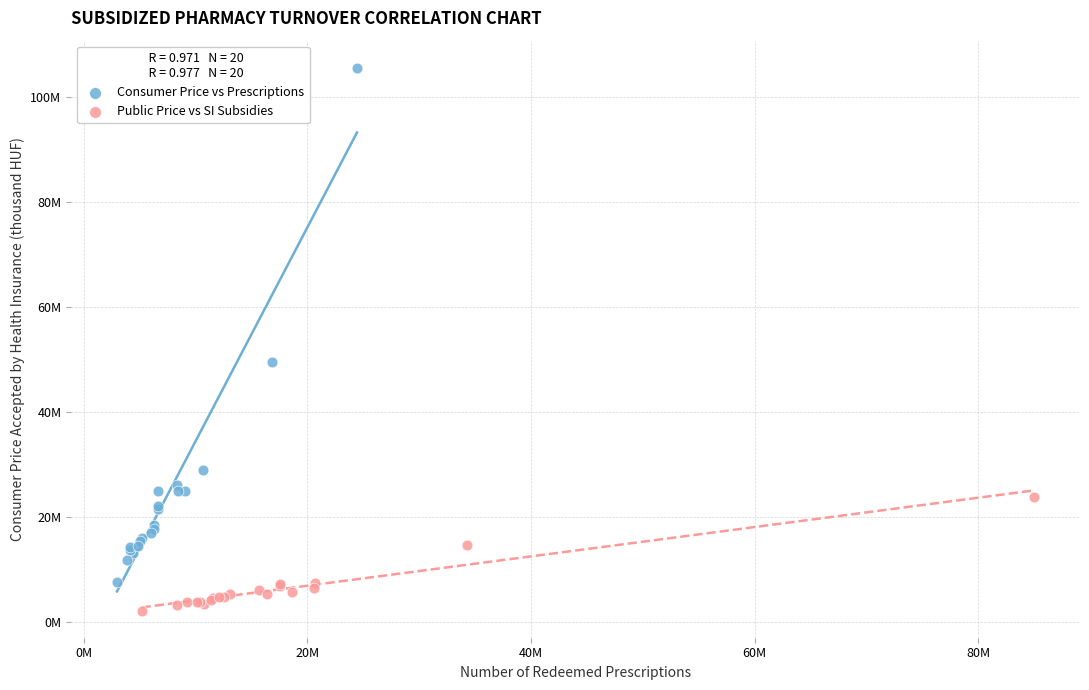

Which series contains the lowest Y value?

Public Price vs SI Subsidies